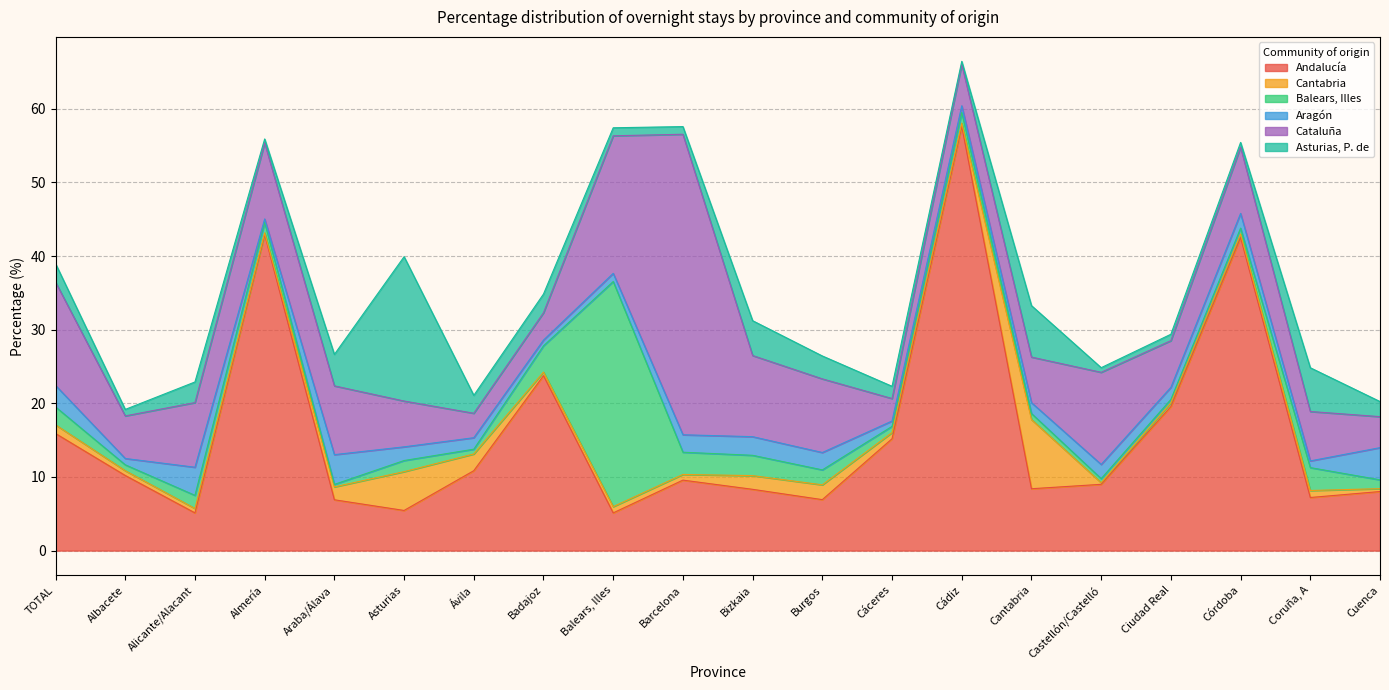

The value of Balears, Illes at Coruña, A is 4.1. True or false?

False